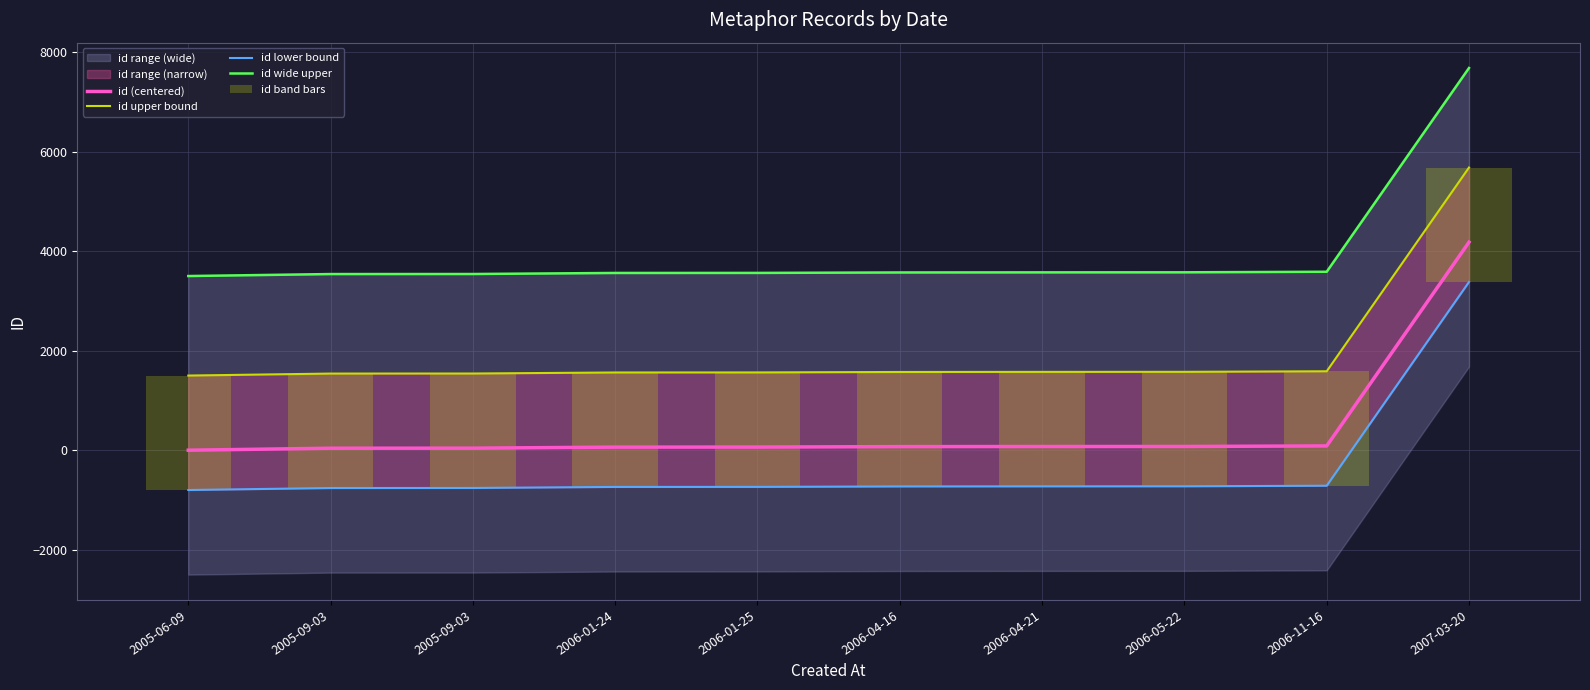

Is it true that id lower bound equals -760 at 2005-09-03?

True